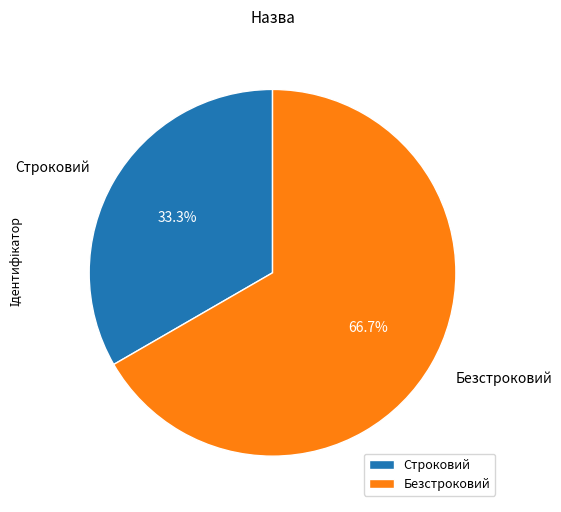

Rank the categories by value from highest to lowest.

Безстроковий, Строковий